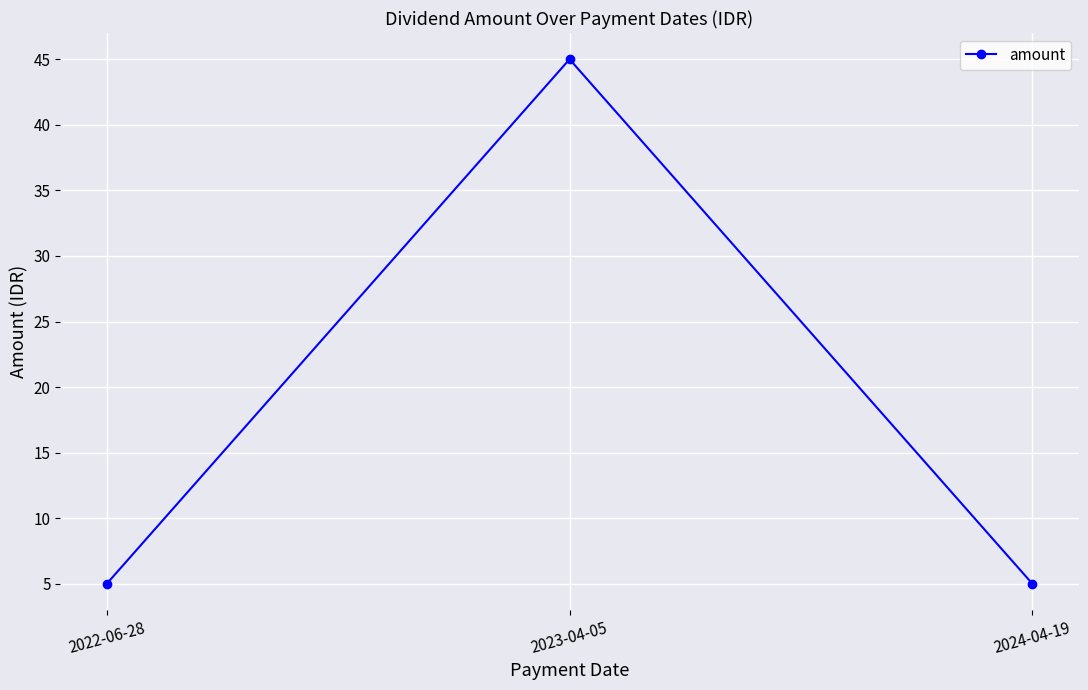

What position from the right is 2022-06-28?

3